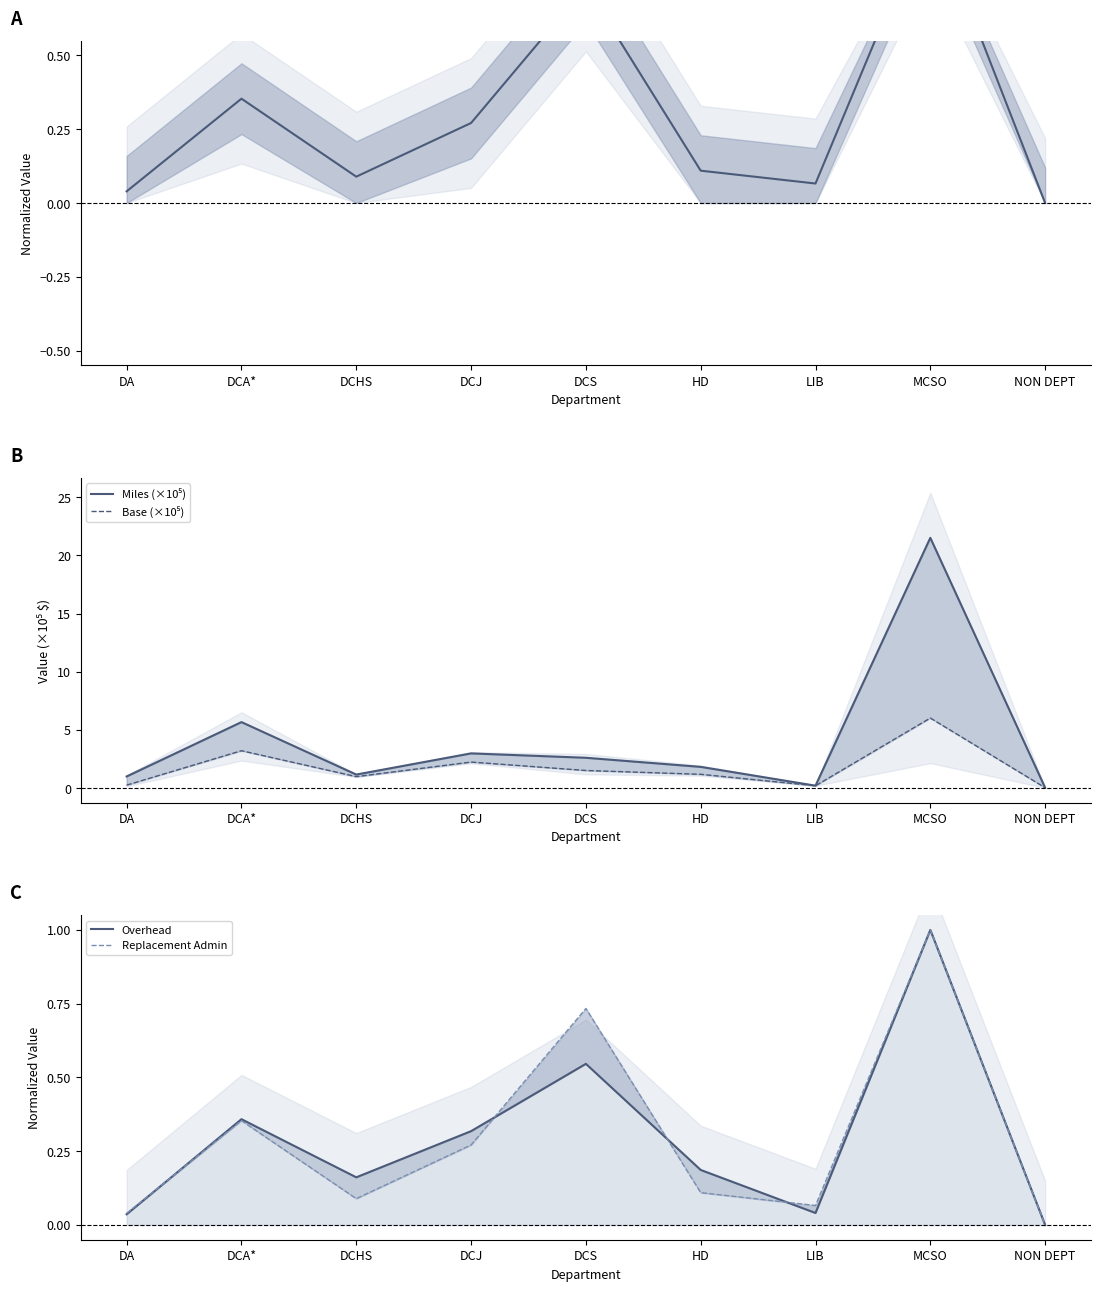

In Miles (×10⁵), how many points are lower than both neighbors (excluding endpoints)?

2